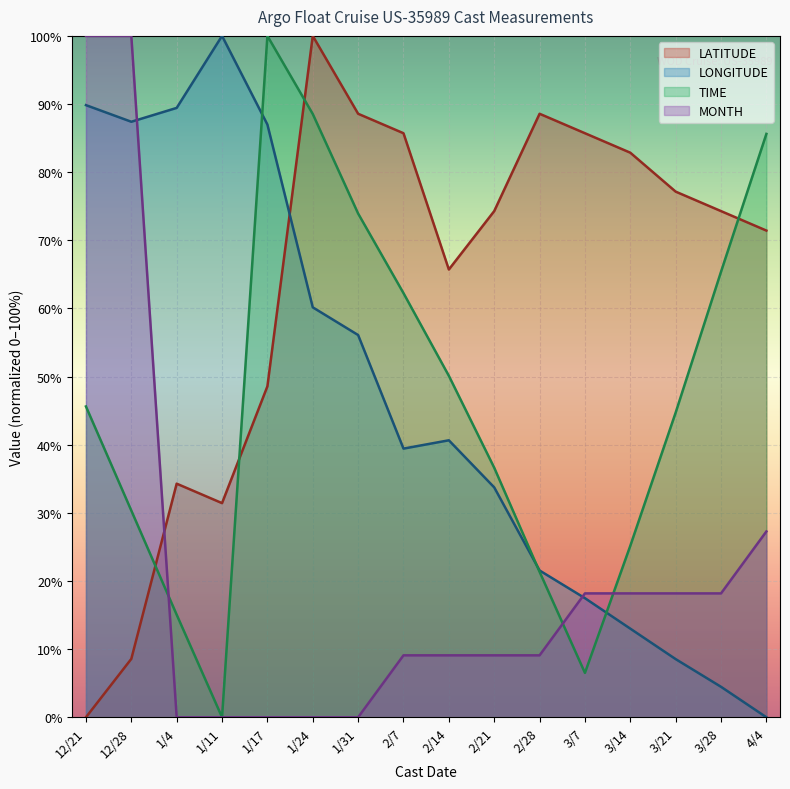

What is the difference between the LATITUDE values at 2/21 and 1/4?

40.0